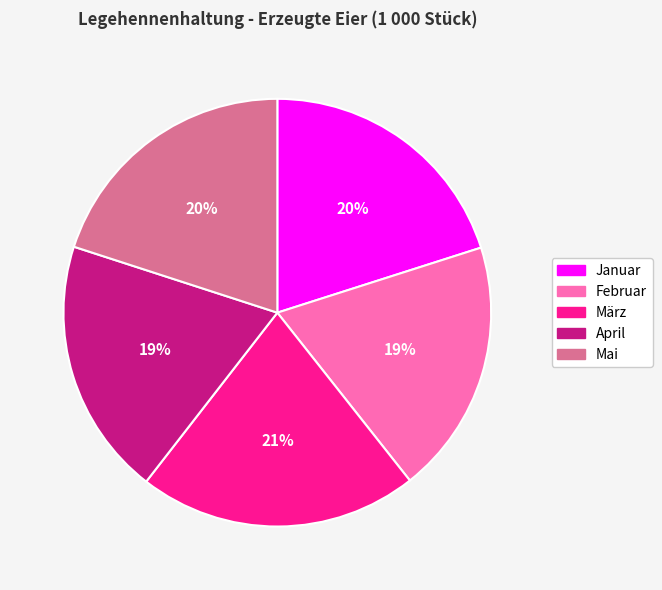

Is it true that Januar is 27% of the pie?

False